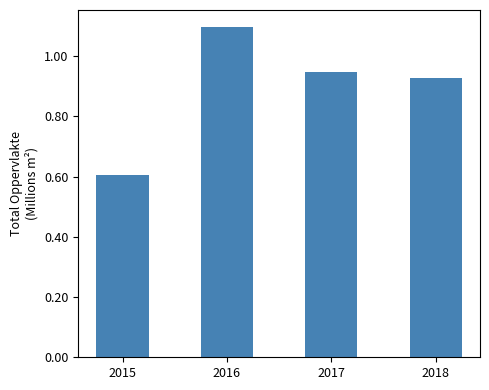

True or false: the data shows 1.1 at 2016.

True